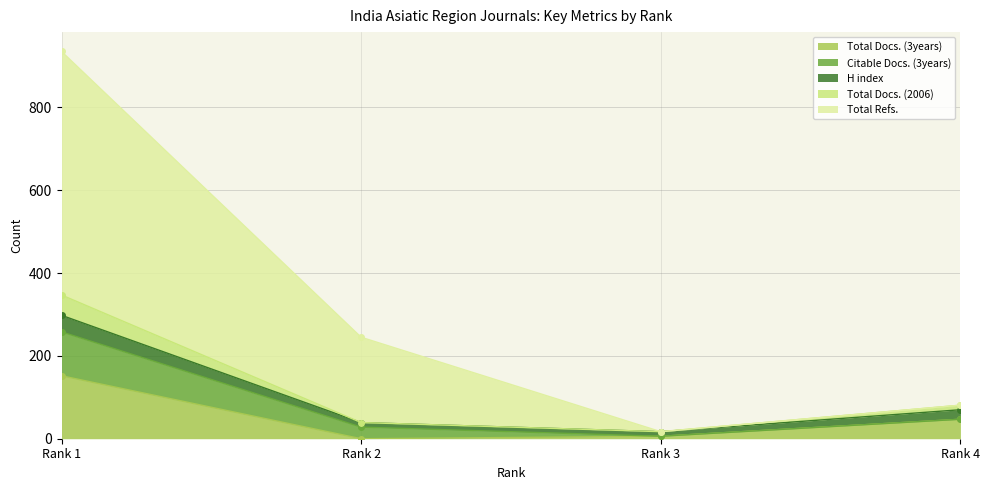

Between Rank 1 and Rank 3, which is larger?

Rank 1